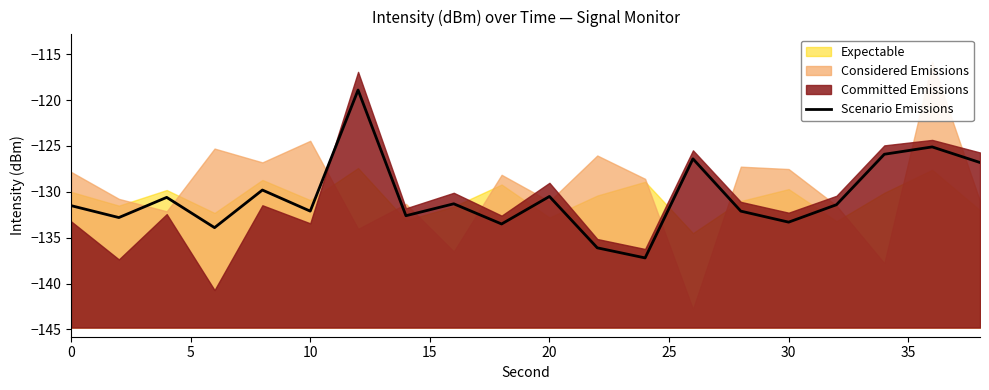

What is the difference between the second highest and minimum values?

12.1